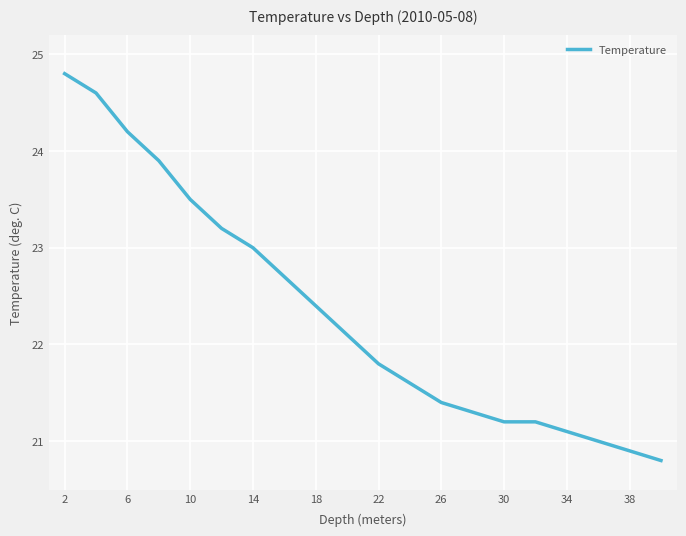

What is the greatest value displayed?

24.8